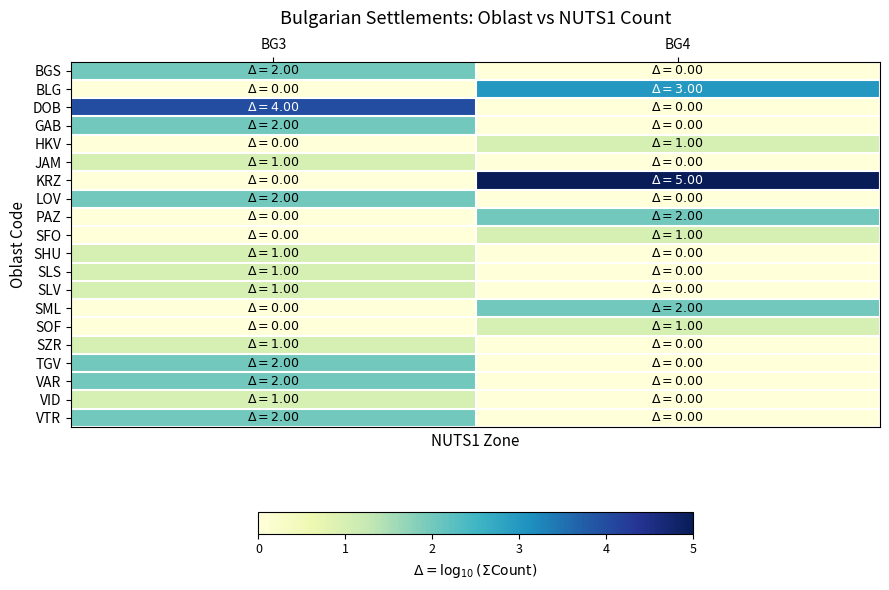

List the series in order of their peak value, highest first.

KRZ, DOB, BLG, BGS, GAB, LOV, PAZ, SML, TGV, VAR, VTR, HKV, JAM, SFO, SHU, SLS, SLV, SOF, SZR, VID